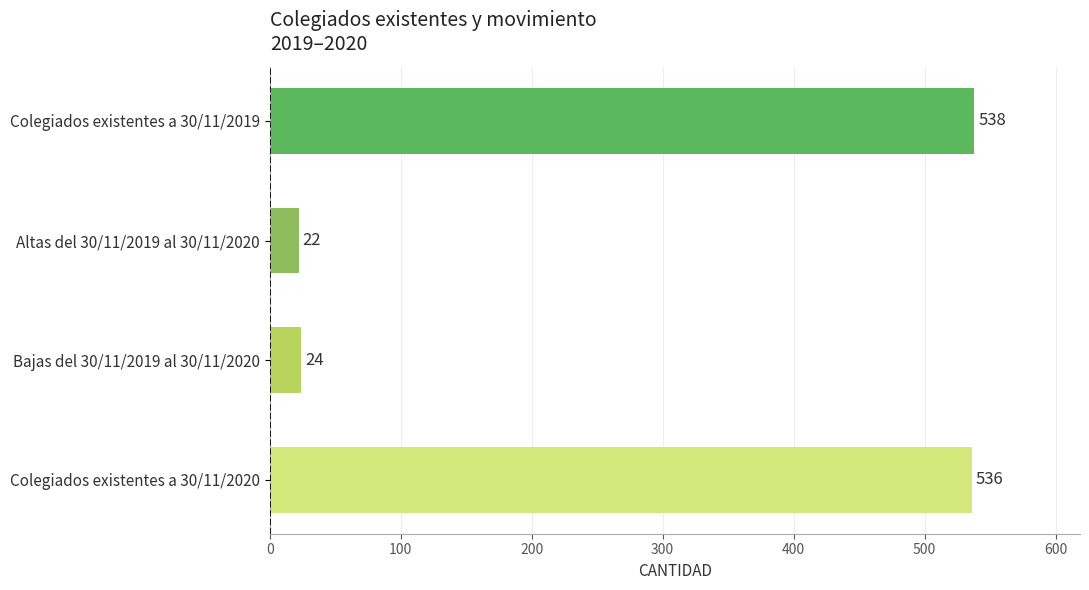

What is the label of the 4th bar from the bottom?

Colegiados existentes a 30/11/2019